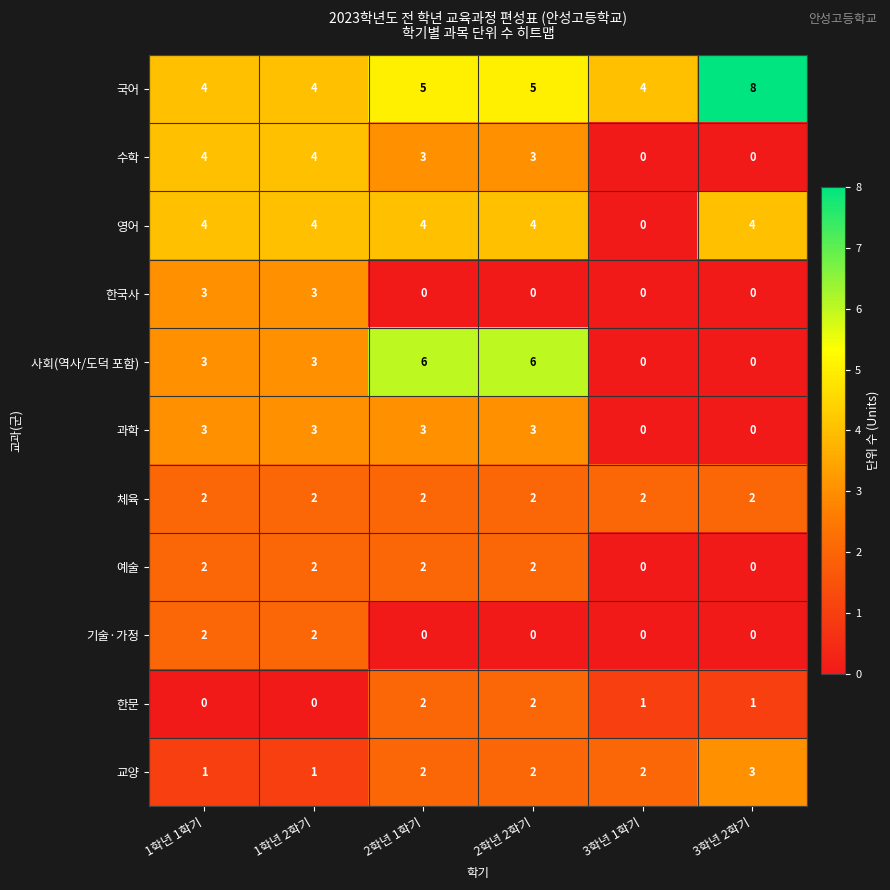

Count the number of categories in the chart.

6